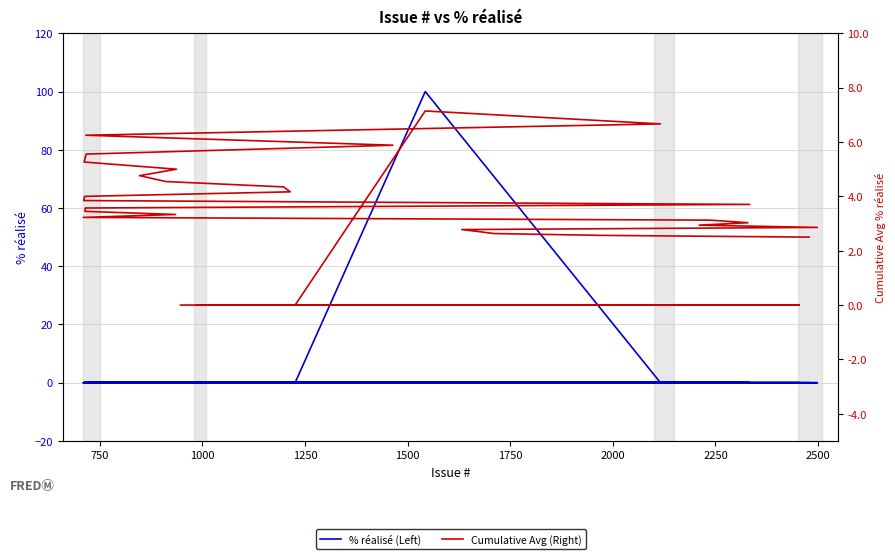

What is the average value of the % réalisé (Left) series?

2.5